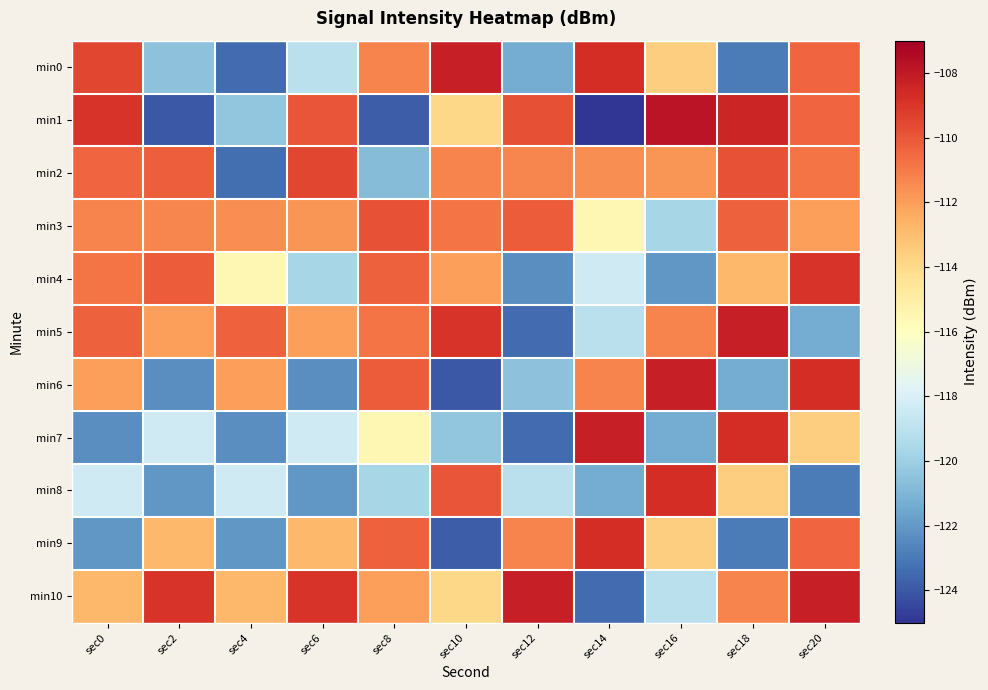

What is the greatest value displayed?

-107.8